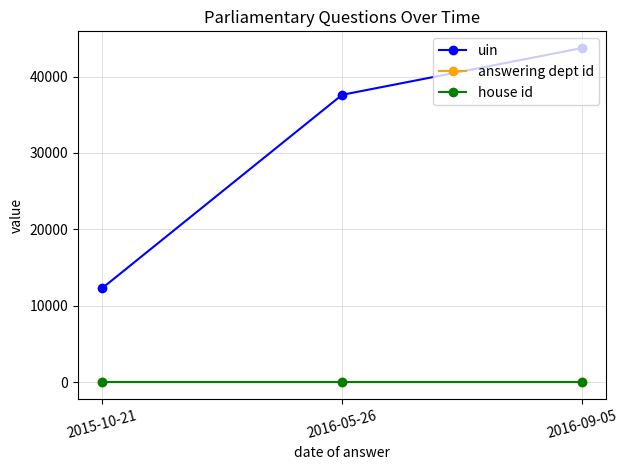

Does the chart have visible grid lines?

Yes